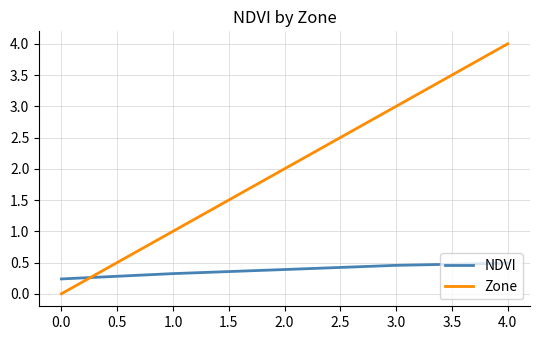

What is the highest value of the Zone series?

4.0